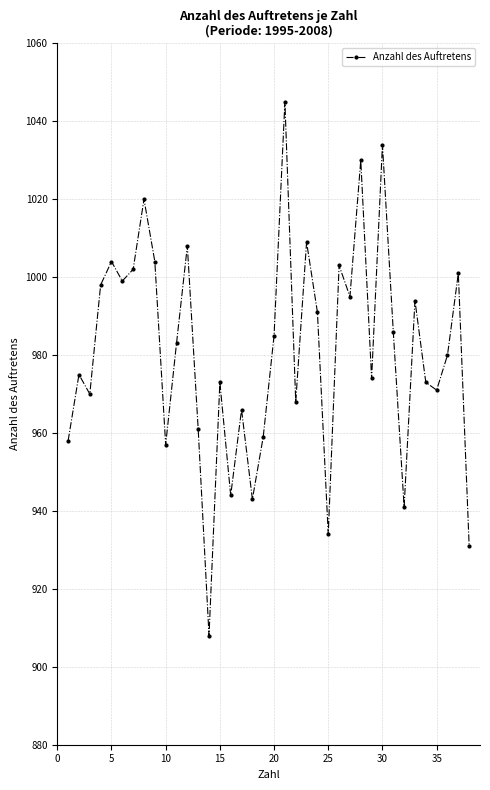

What is the minimum value shown in the chart?

908